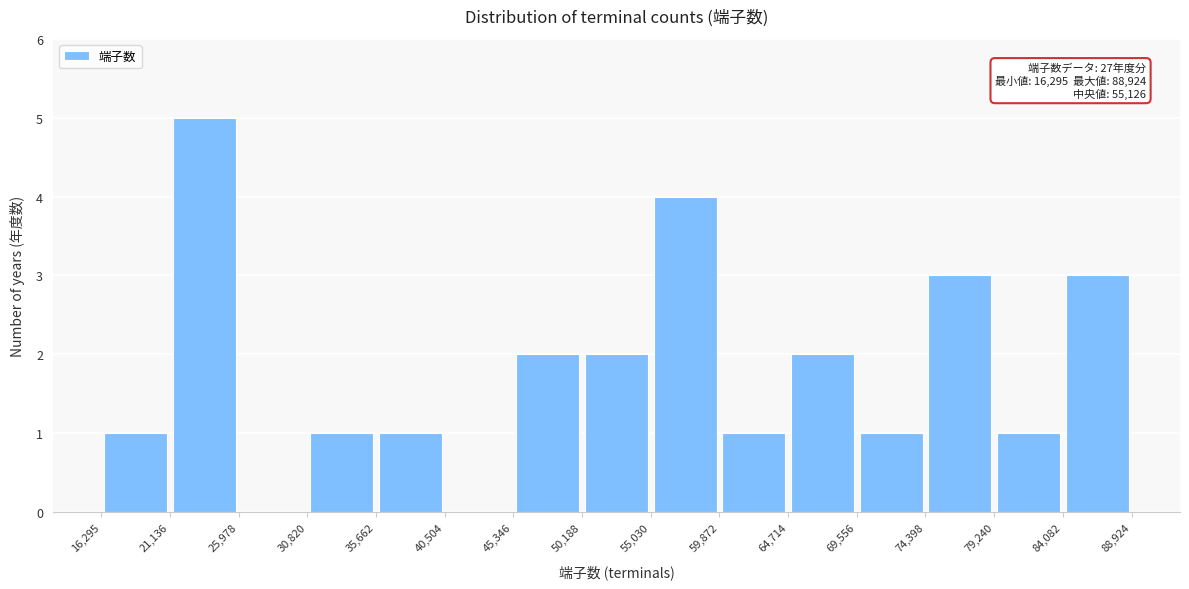

Which range on the x-axis has the tallest bar?

21,136 to 25,978